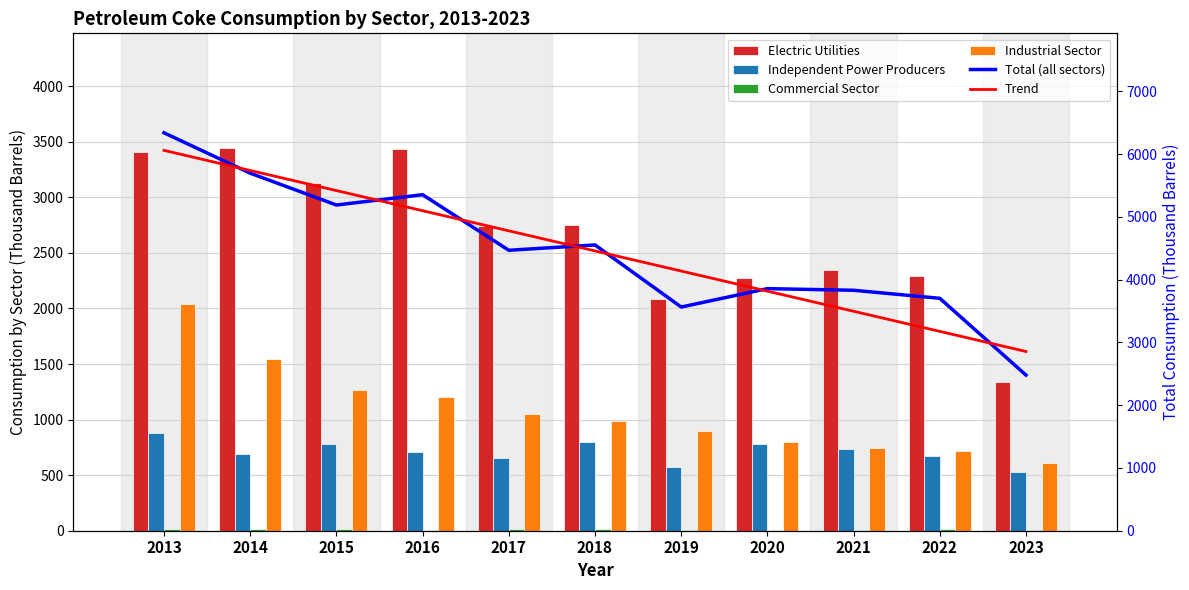

Is it true that Independent Power Producers equals 782.0 at 2020?

True